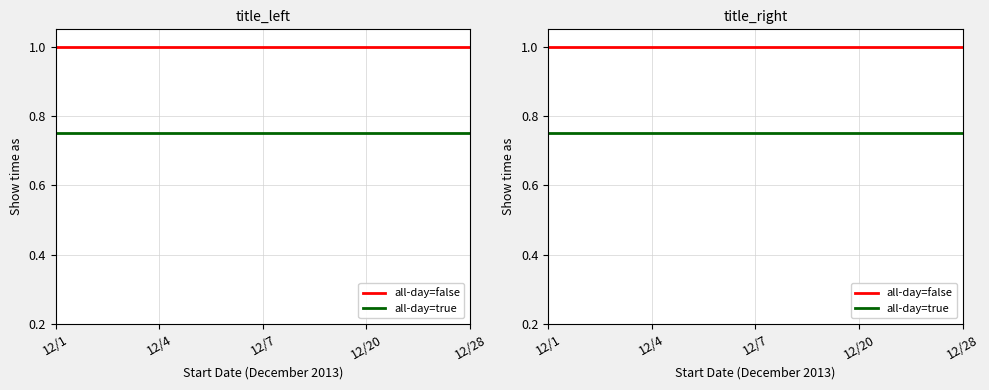

Is the value of all-day=true at 12/20 greater than the value of all-day=false at 12/28?

No